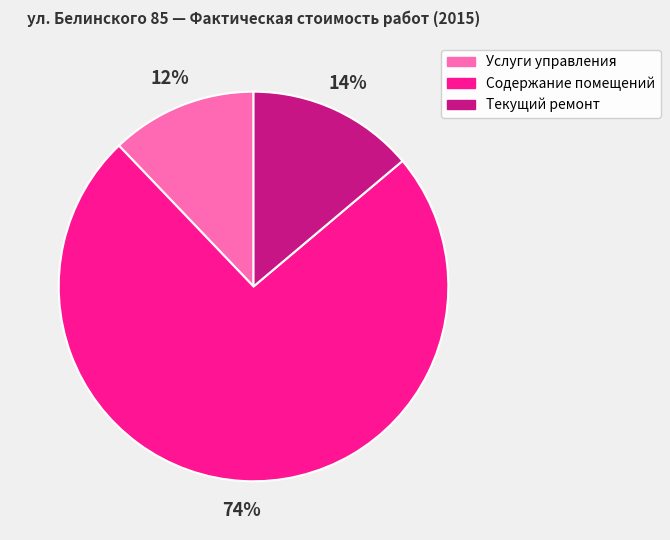

Combined, do Содержание помещений and Текущий ремонт account for over 50%?

Yes